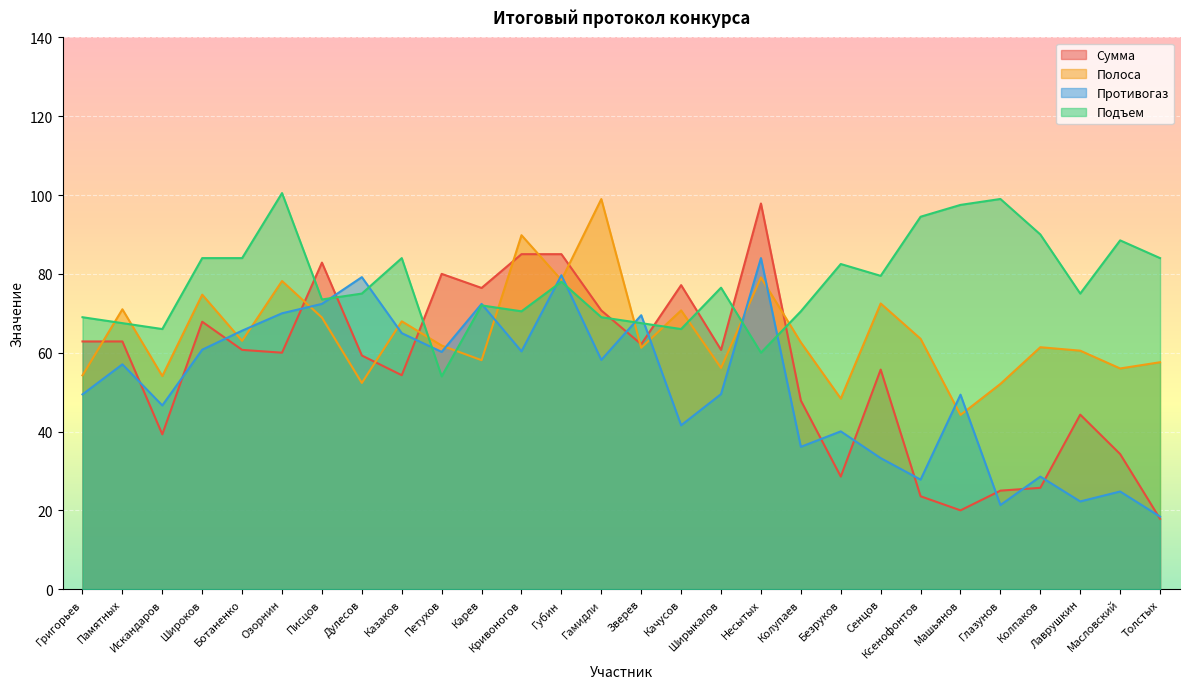

Is the value of Подъем at Качусов greater than the value of Полоса at Ботаненко?

Yes